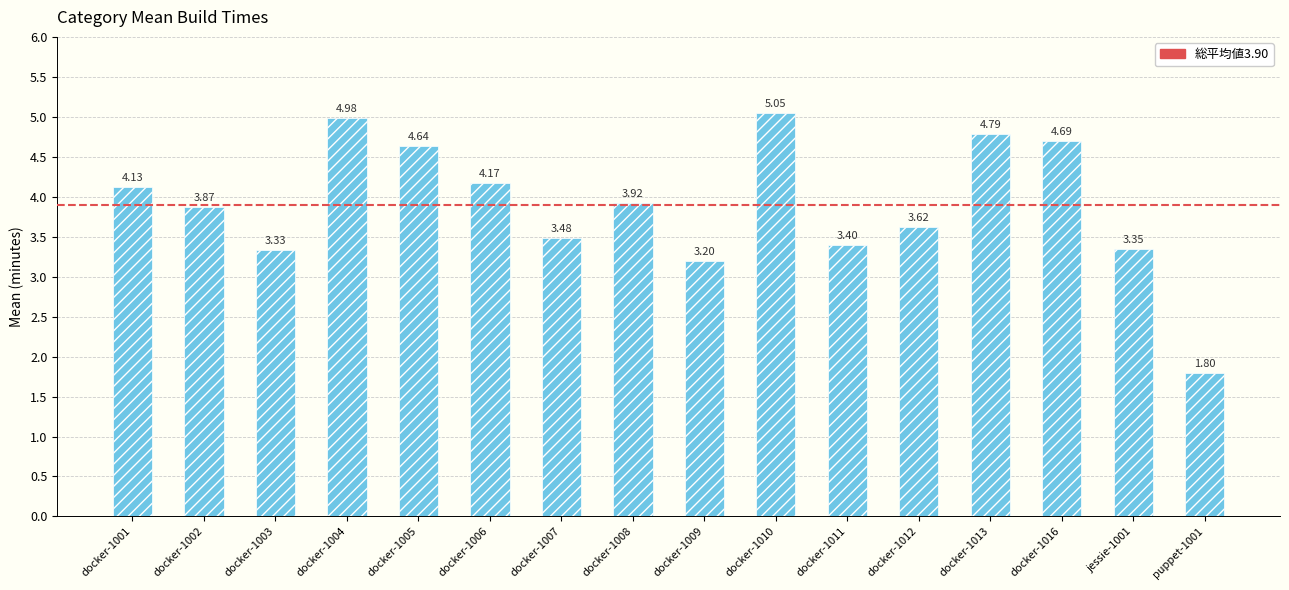

Rank the categories by value from highest to lowest.

docker-1010, docker-1004, docker-1013, docker-1016, docker-1005, docker-1006, docker-1001, docker-1008, docker-1002, docker-1012, docker-1007, docker-1011, jessie-1001, docker-1003, docker-1009, puppet-1001